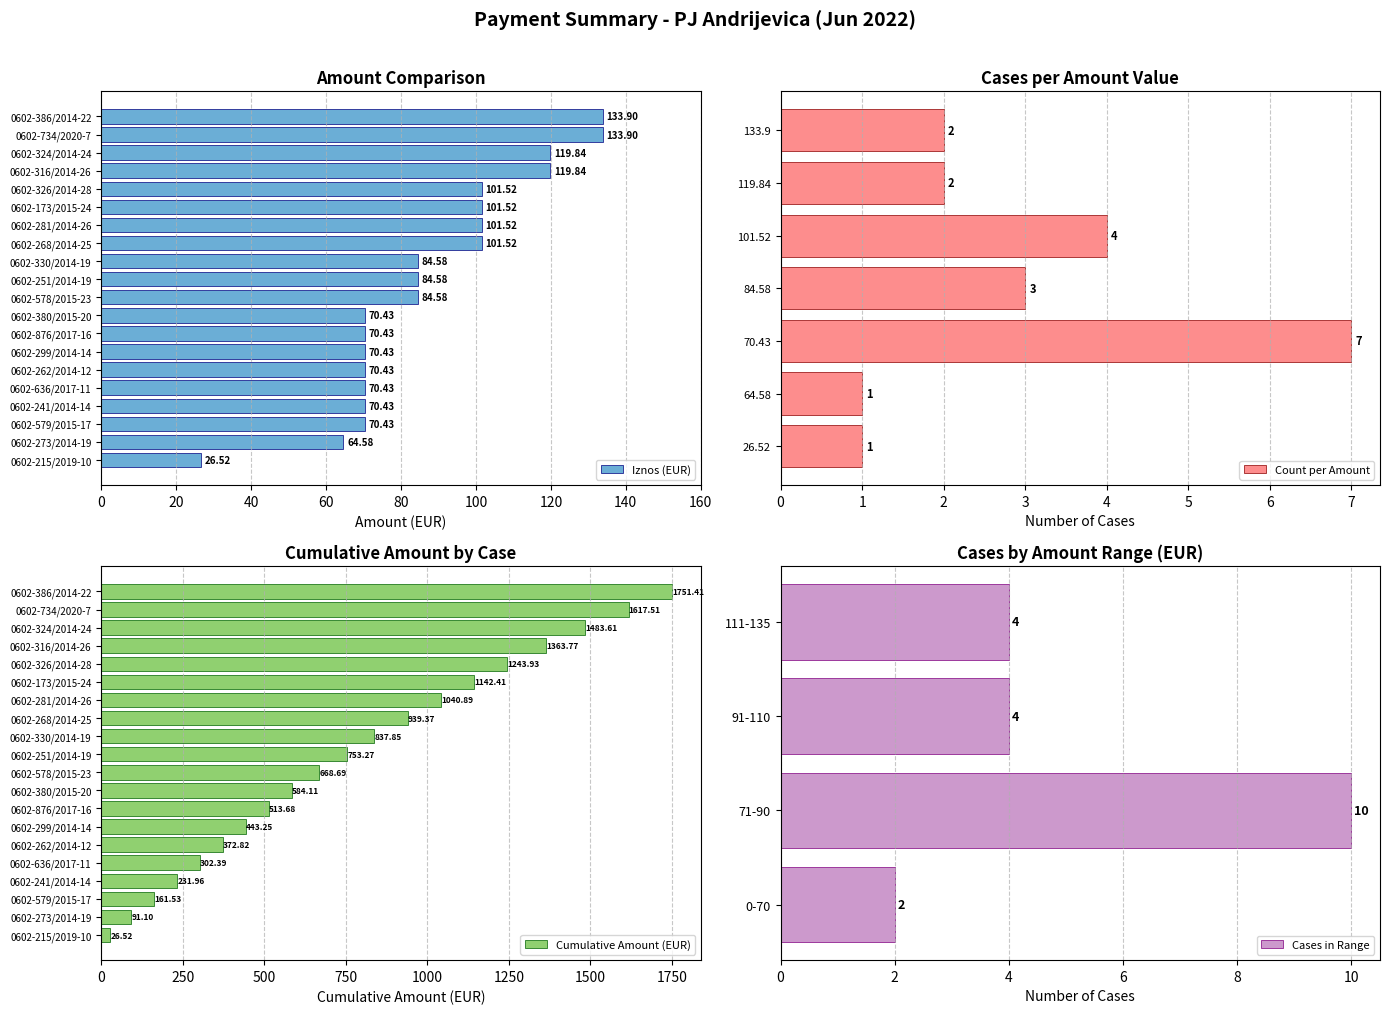

What is the average value of the Iznos (EUR) series?

87.6